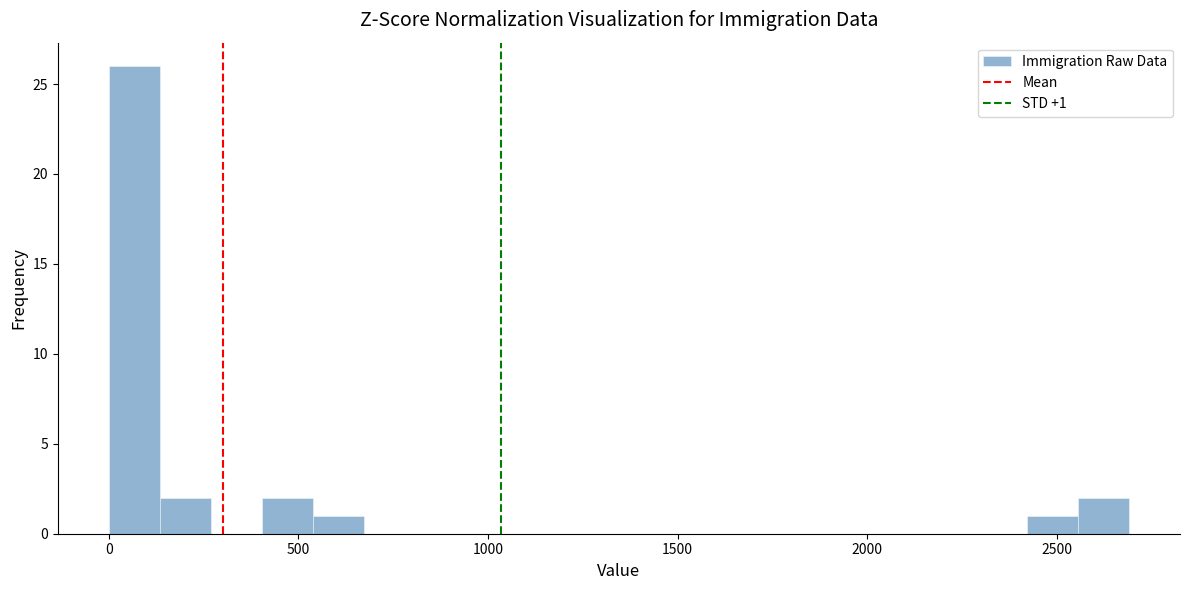

Around what value on the x-axis is the tallest bar? Give the approximate position of its centre, as read against the axis.

50